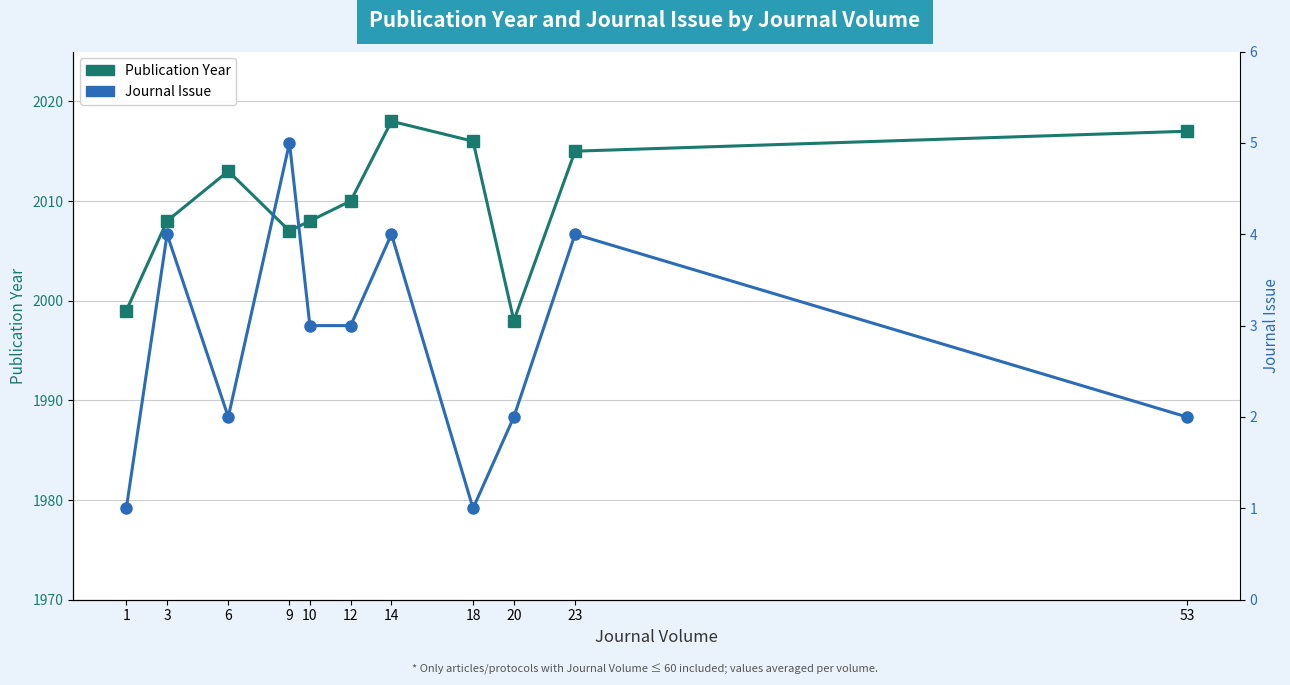

What is the value of the Publication Year point at the 4th from the left?

2007